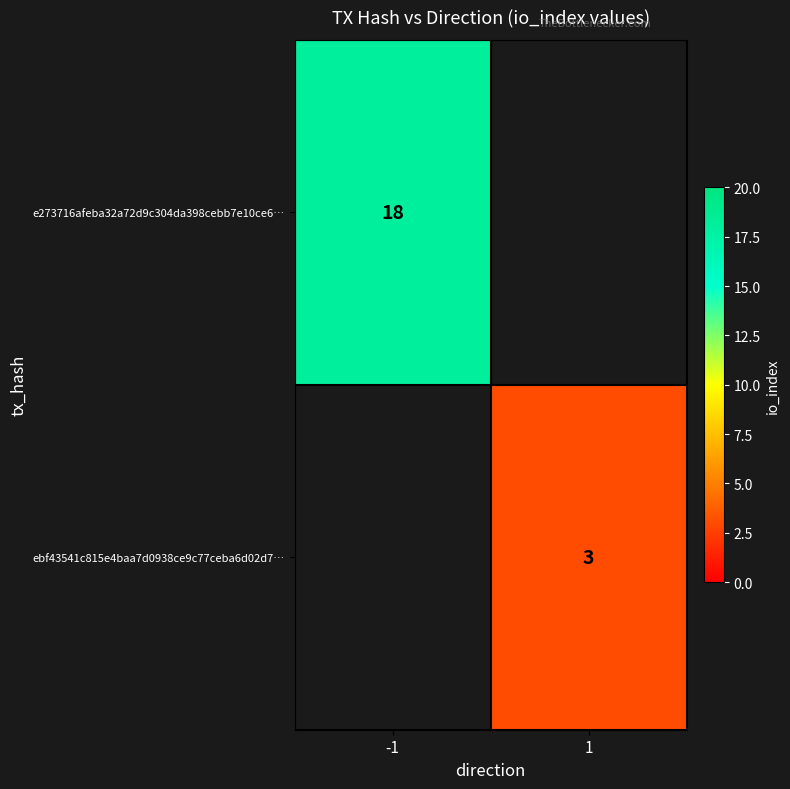

What is the smallest value displayed?

3.0